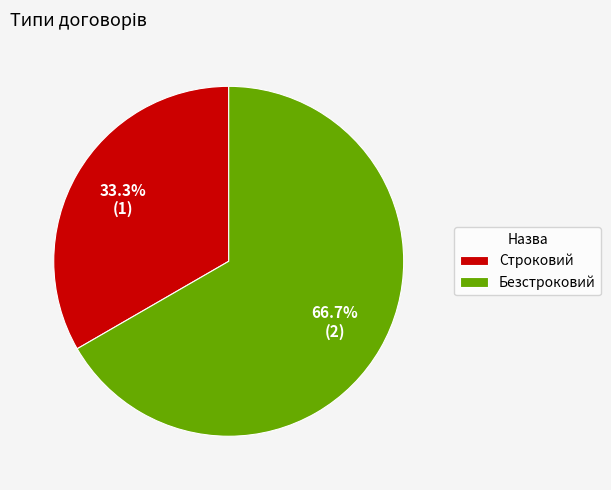

True or false: Строковий accounts for 33% of the total.

True